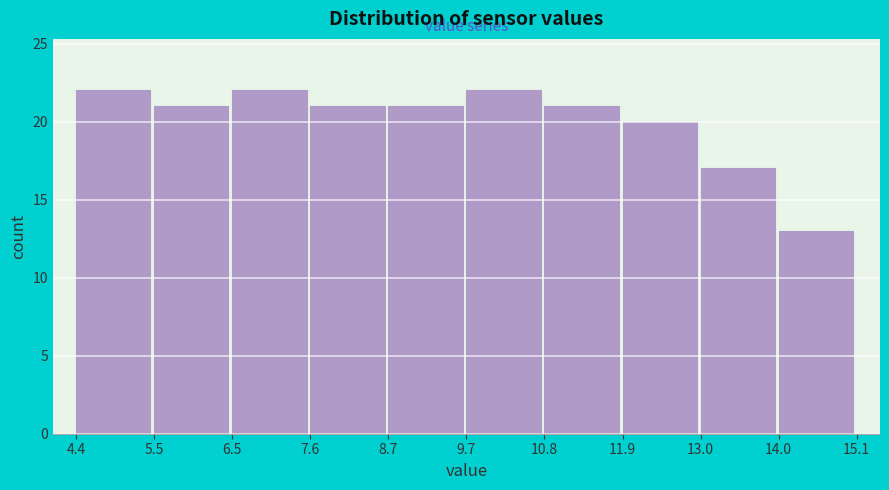

Reading left to right, list every bar in this chart as the range it spans on the x-axis followed by its height. The values are not printed on the chart, so give them approximately, as read against the axis.

4.4 to 5.5: 22
5.5 to 6.5: 21
6.5 to 7.6: 22
7.6 to 8.7: 21
8.7 to 9.7: 21
9.7 to 10.8: 22
10.8 to 11.9: 21
11.9 to 13.0: 20
13.0 to 14.0: 17
14.0 to 15.1: 13